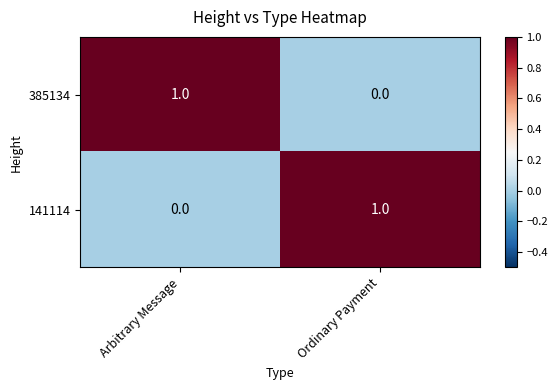

Is the value of 385134 at Arbitrary Message greater than the value of 141114 at Arbitrary Message?

Yes